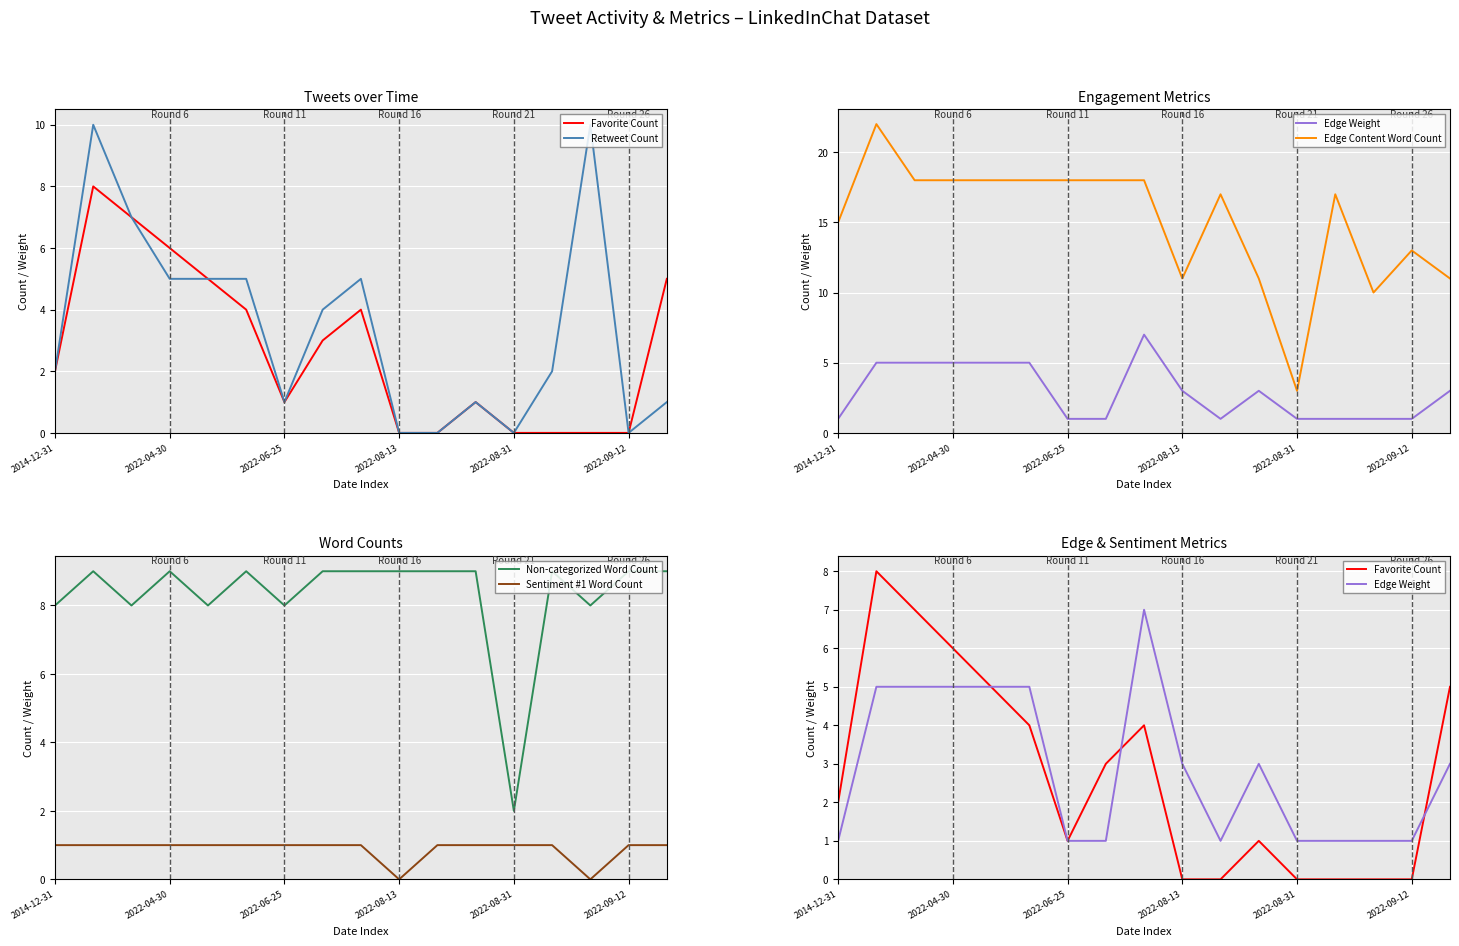

Which category has the lowest value in the Non-categorized Word Count series?

2022-08-31